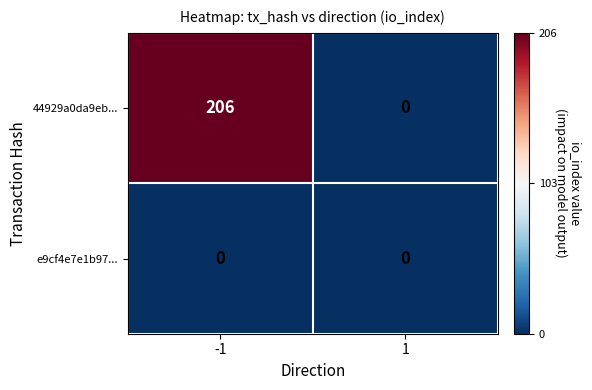

What value does the 44929a0da9eb... series have at -1?

206